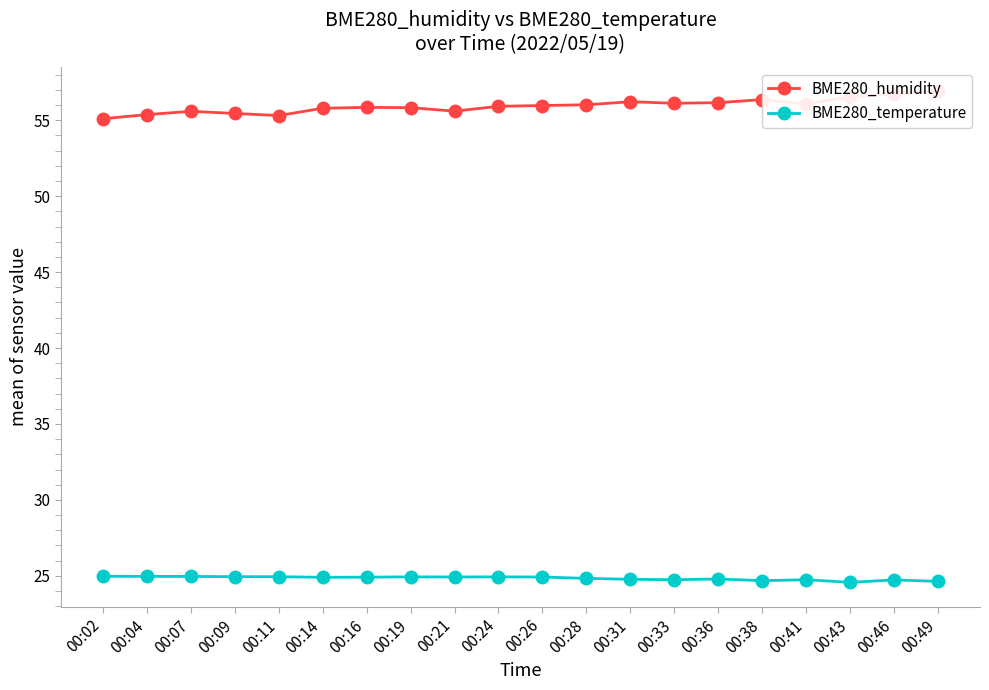

What is the minimum value for BME280_temperature?

24.6